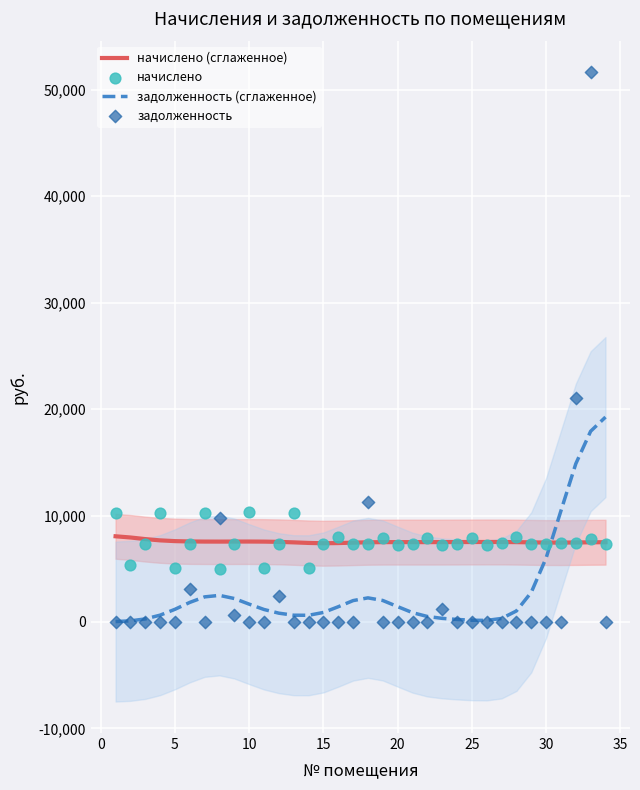

Which series has the largest Y range (max minus min)?

задолженность